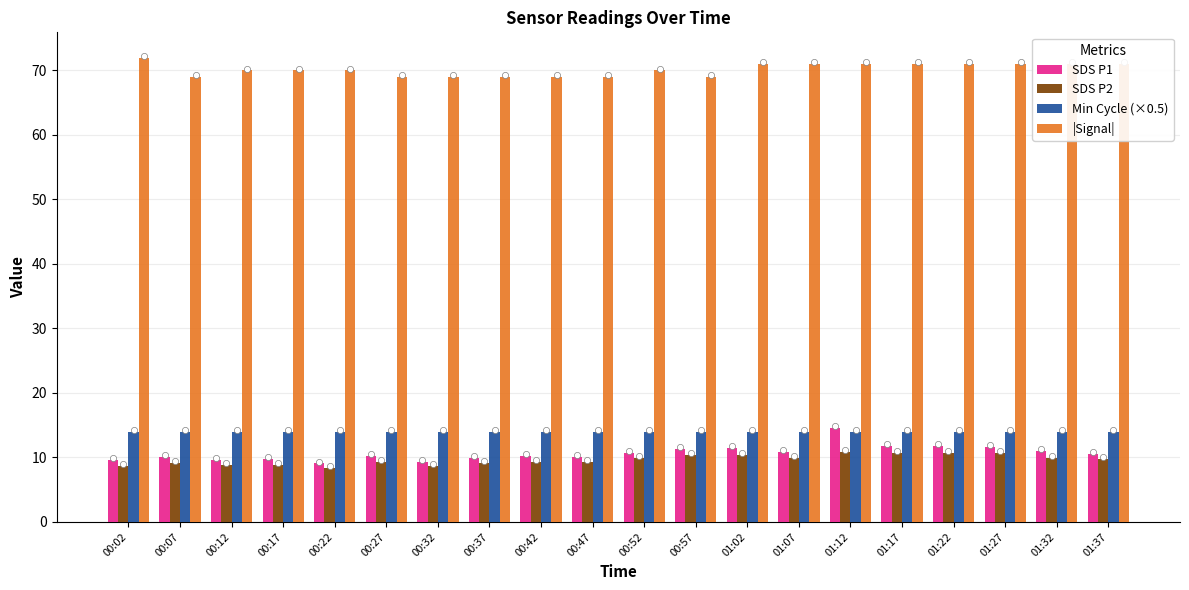

Is the value of Min Cycle (×0.5) at 01:37 greater than the value of SDS P2 at 00:07?

Yes